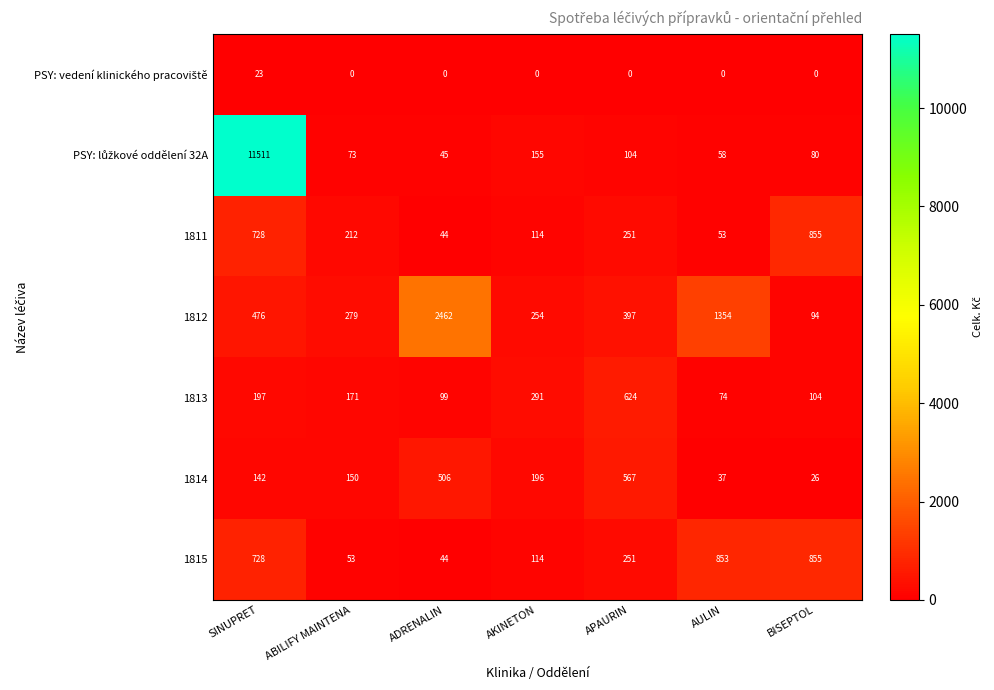

What is the total value across all series at AKINETON?

1124